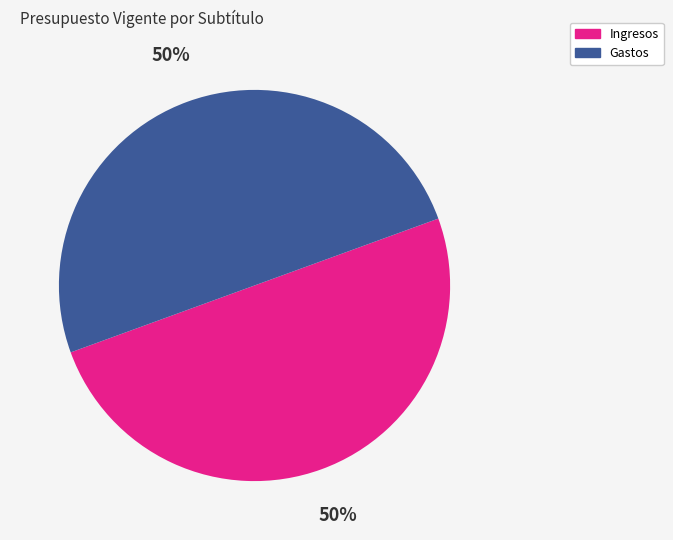

To the nearest percent, what portion does Gastos represent?

50%